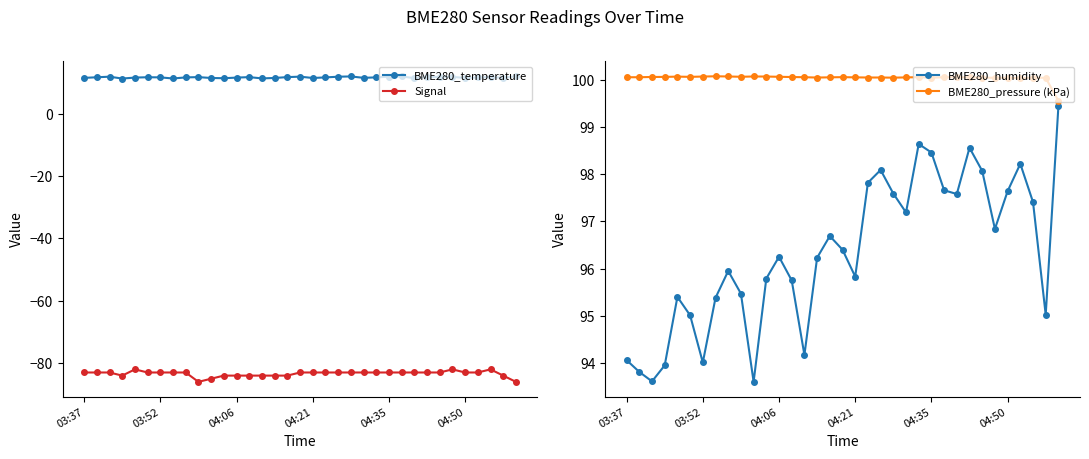

Reading left to right, extract all data points from this chart.

BME280_temperature: 11.5	11.7	11.8	11.2	11.6	11.7	11.6	11.3	11.6	11.7	11.4	11.4	11.6	11.7	11.3	11.4	11.7	11.9	11.4	11.6	11.8	11.9	11.5	11.6	11.8	11.9	11.4	11.7	11.8	11.8	11.4	11.6	11.7	11.5	12.0
Signal: -83.0	-83.0	-83.0	-84.0	-82.0	-83.0	-83.0	-83.0	-83.0	-86.0	-85.0	-84.0	-84.0	-84.0	-84.0	-84.0	-84.0	-83.0	-83.0	-83.0	-83.0	-83.0	-83.0	-83.0	-83.0	-83.0	-83.0	-83.0	-83.0	-82.0	-83.0	-83.0	-82.0	-84.0	-86.0
BME280_humidity: 94.1	93.8	93.6	94.0	95.4	95.0	94.0	95.4	96.0	95.5	93.6	95.8	96.2	95.8	94.2	96.2	96.7	96.4	95.8	97.8	98.1	97.6	97.2	98.6	98.5	97.7	97.6	98.6	98.1	96.8	97.6	98.2	97.4	95.0	99.4
BME280_pressure (kPa): 100.1	100.1	100.1	100.1	100.1	100.1	100.1	100.1	100.1	100.1	100.1	100.1	100.1	100.1	100.1	100.0	100.1	100.1	100.1	100.0	100.0	100.0	100.1	100.1	100.0	100.1	100.1	100.1	100.0	100.0	100.0	100.0	100.0	100.0	99.6